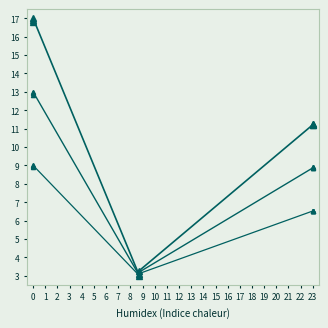

Which has a higher value, 7 or 3?

7